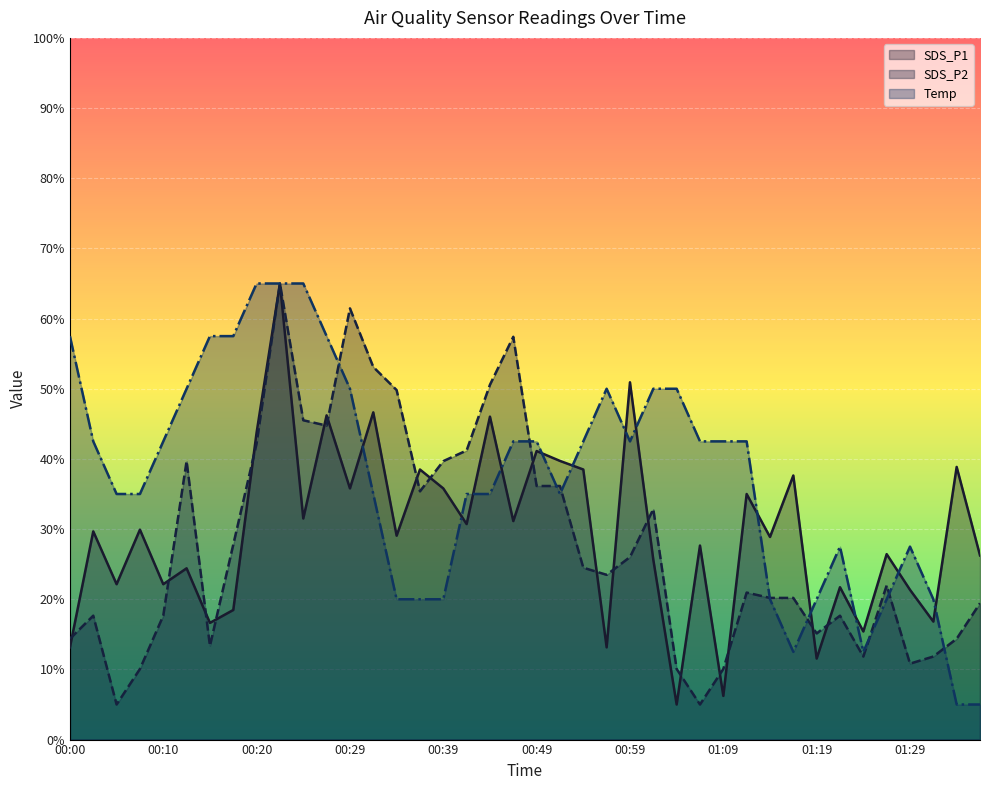

At how many categories does at least one series exceed 13?

40